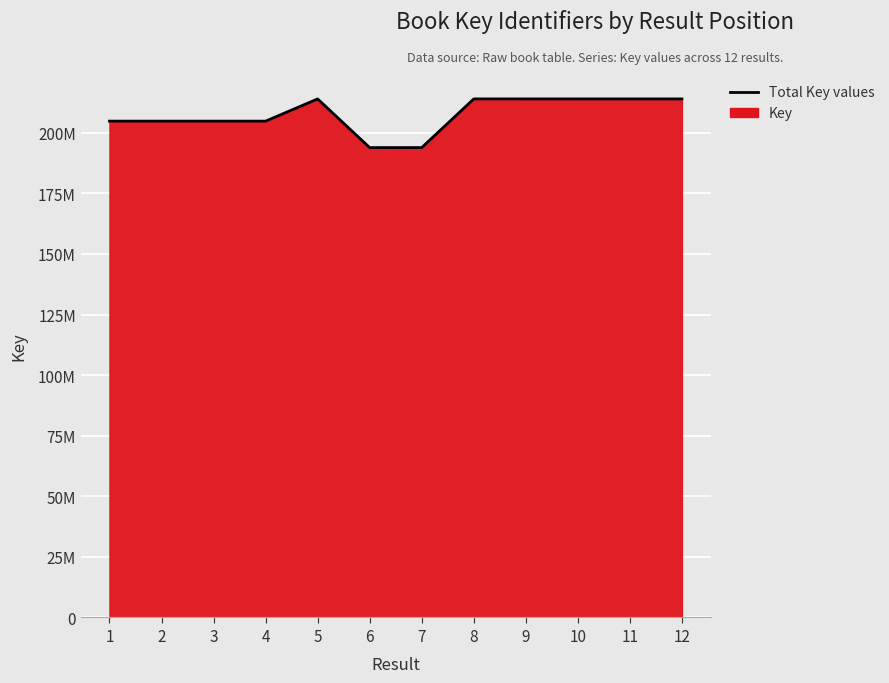

True or false: the data shows 134437621 at 5.

False